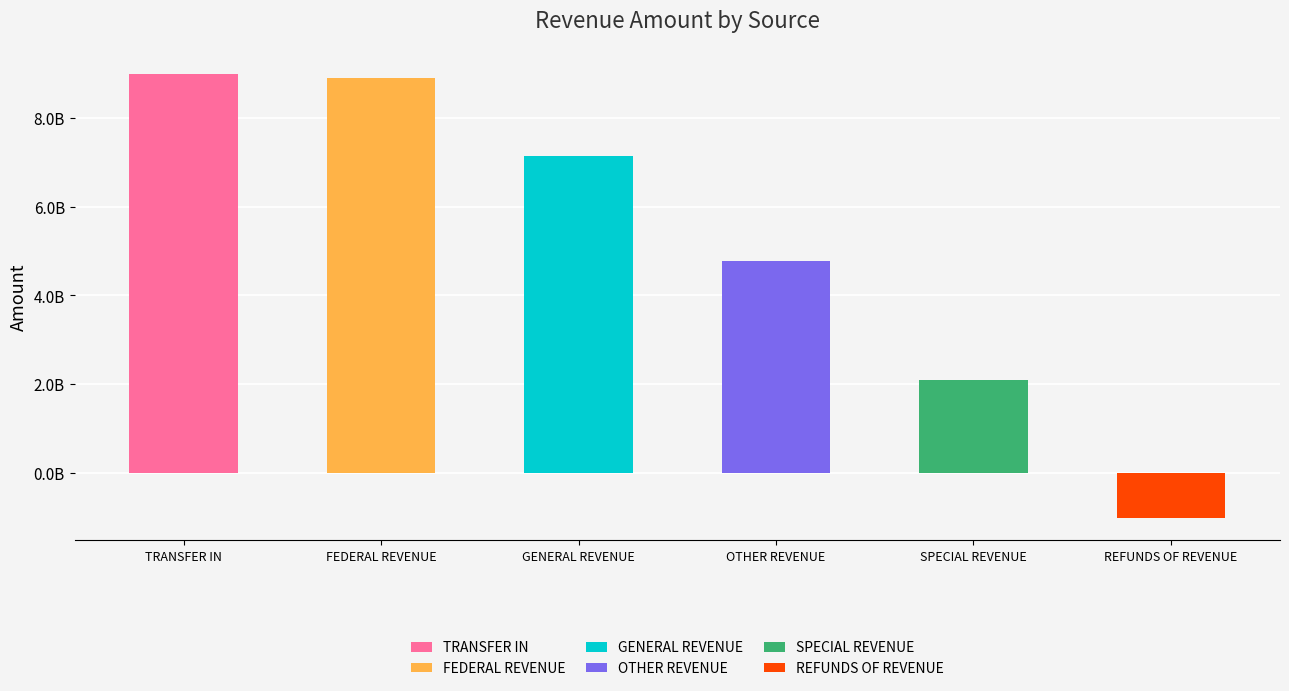

Are the bars horizontal?

No